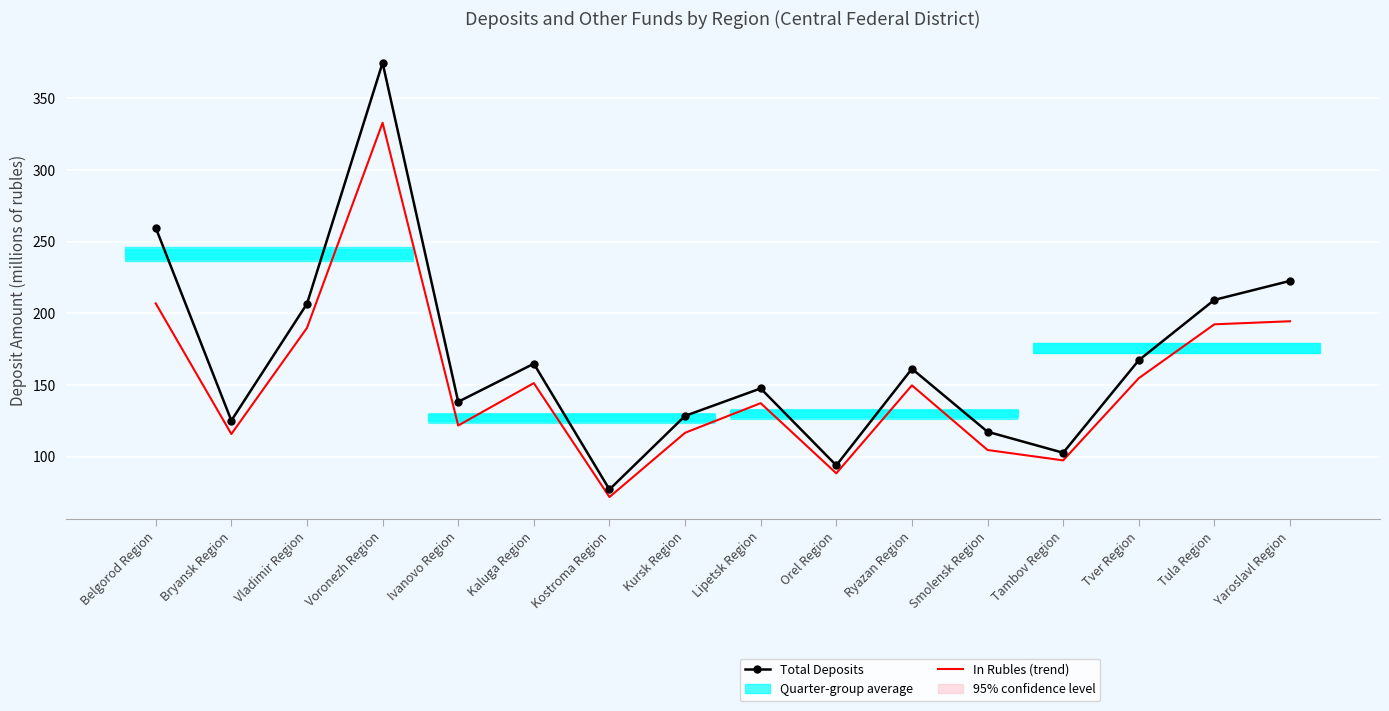

What is the difference between the Total Deposits values at Vladimir Region and Ryazan Region?

45.3